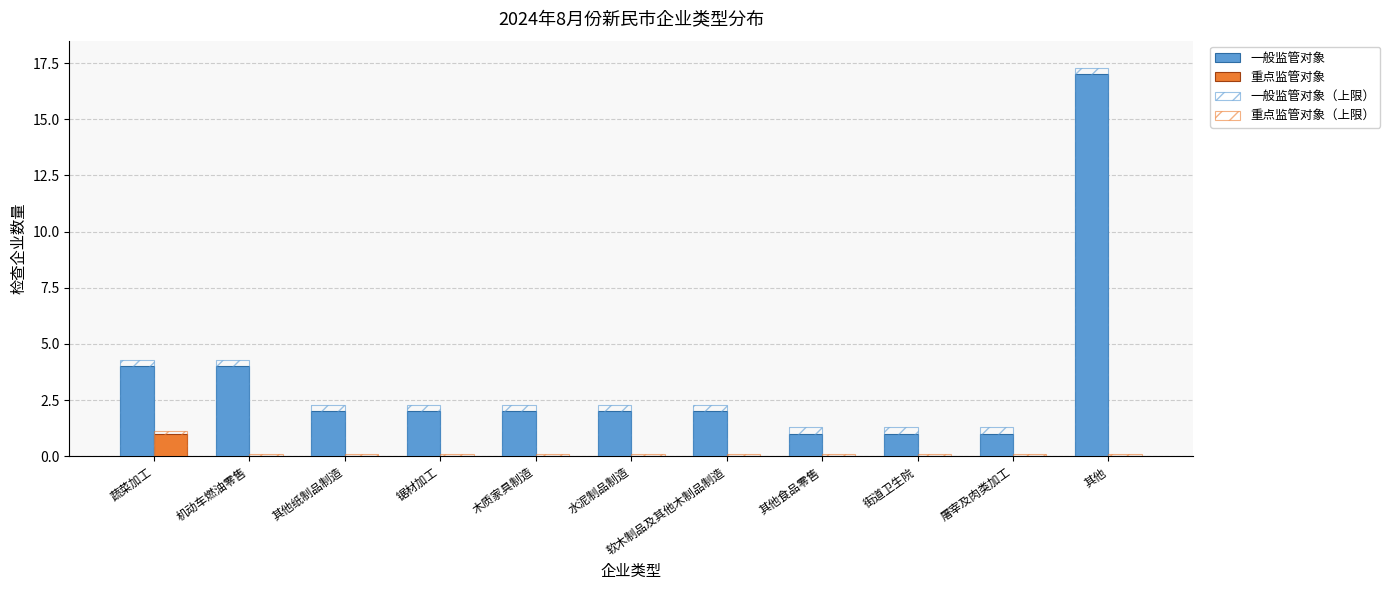

Where is 一般监管对象 nearest to the value 9?

蔬菜加工